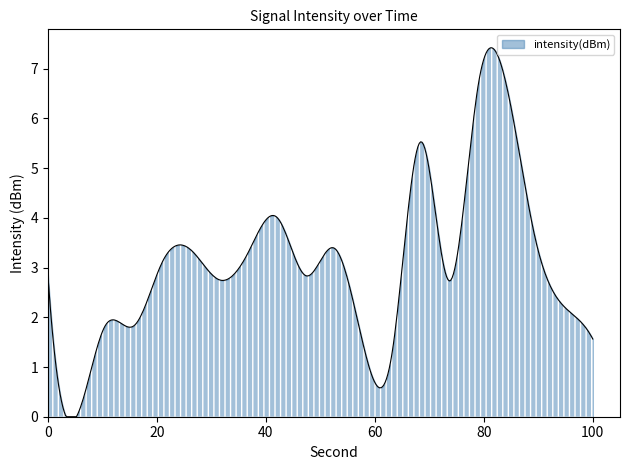

What is the difference between the maximum and minimum values?

7.4